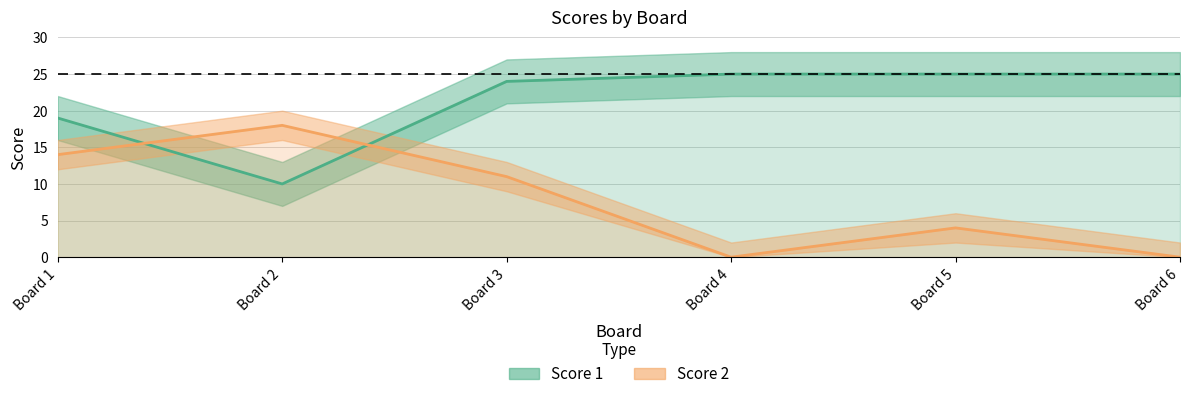

The Score 2 series shows 23 at 1. True or false?

False